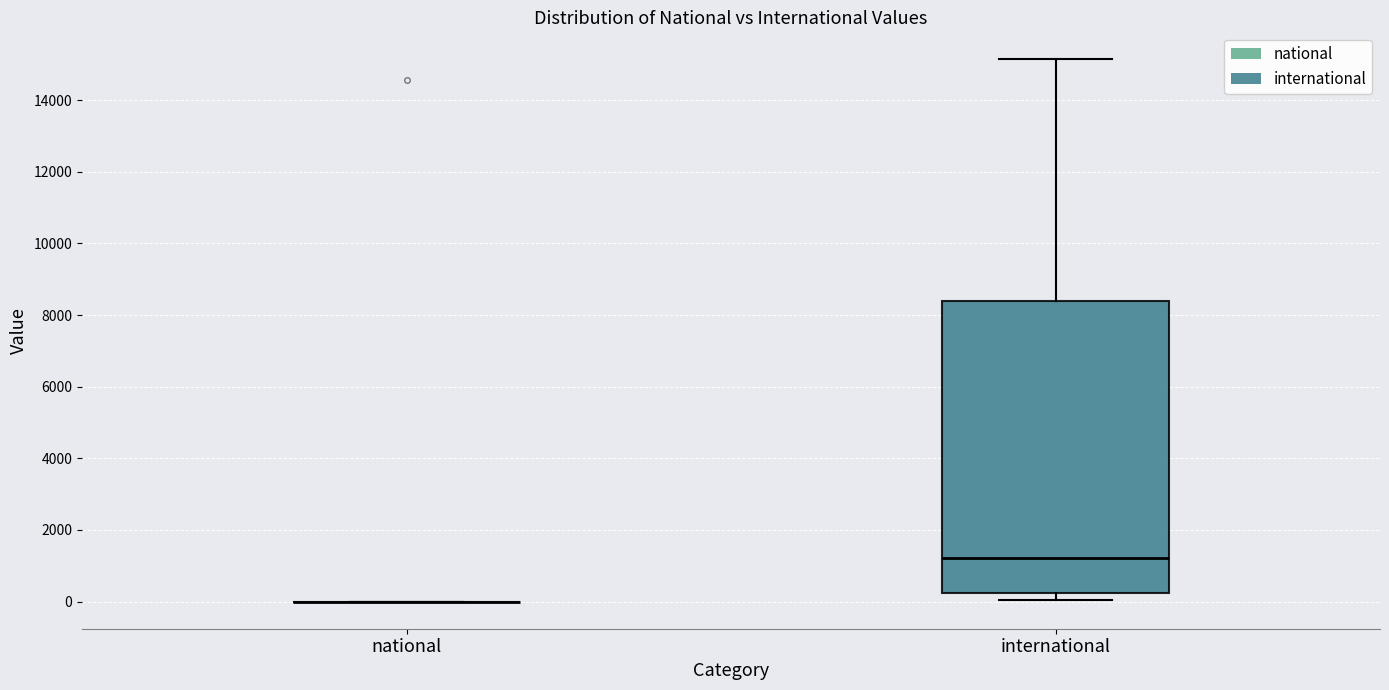

Reading left to right, transcribe this box plot: for each box, give where its median line is, the range the box spans, and where its two whiskers end, as read against the y-axis. The values are not printed on the chart, so give them approximately, as read against the axis.

national: box collapsed to a line at 0, whiskers 0 to 0
international: median 1200, box 200 to 8400, whiskers 0 to 15200